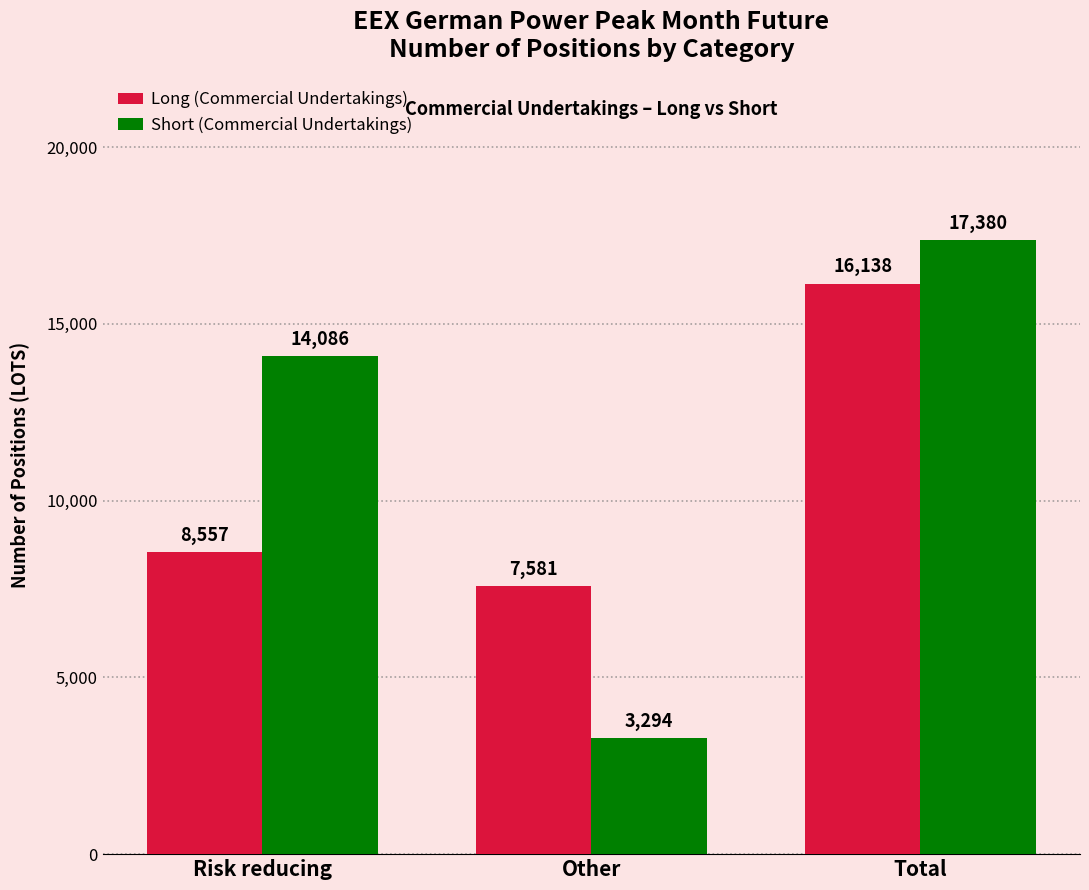

How many data points does each series have?

3